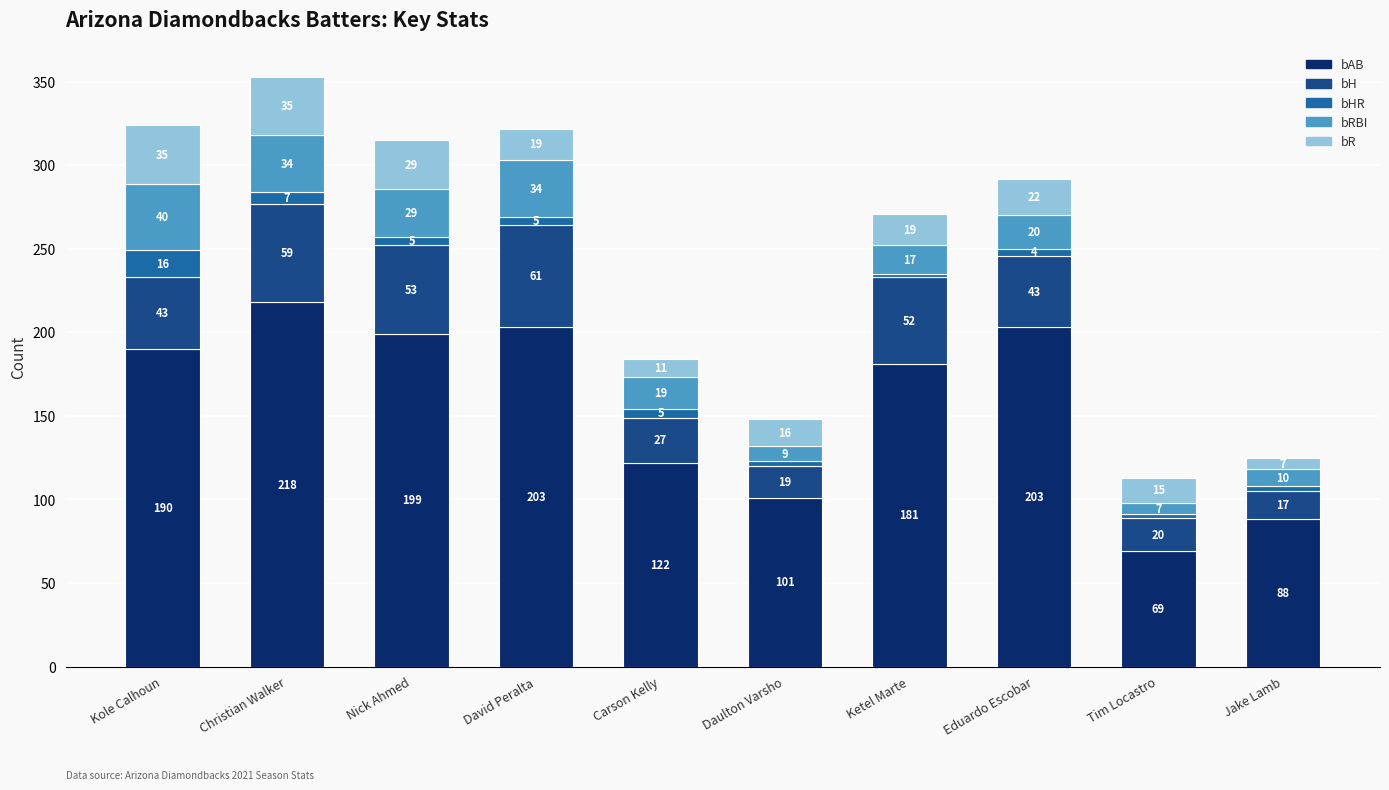

What is the total value across all series at Christian Walker?

353